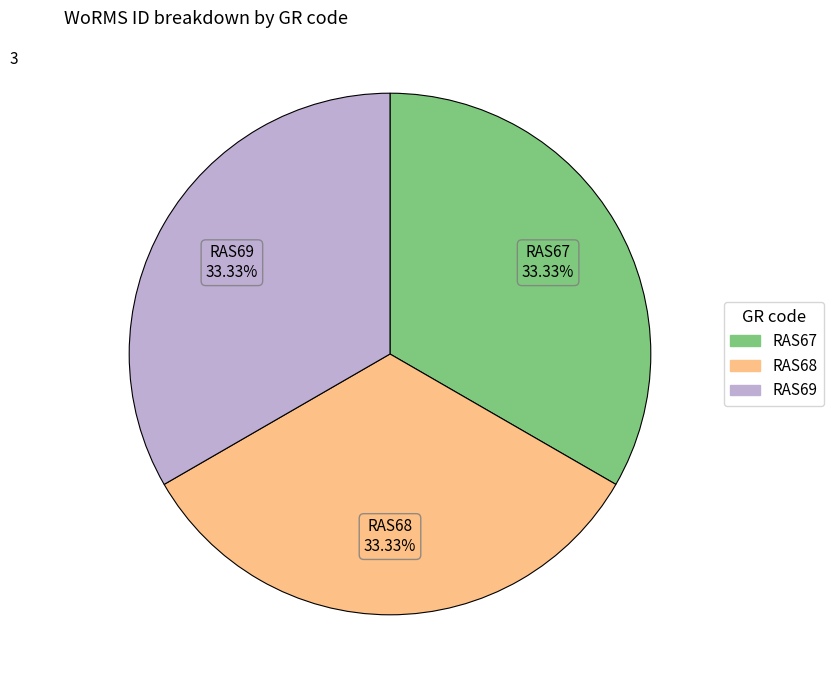

True or false: RAS67 accounts for 33% of the total.

True